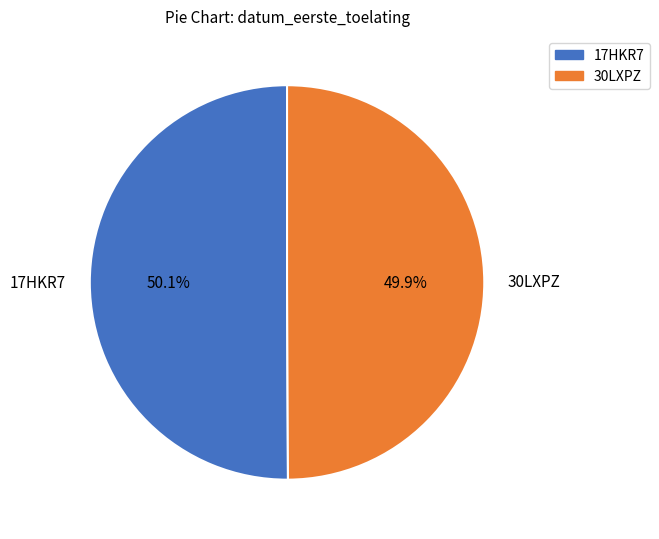

Approximately how many times larger is the value at 30LXPZ compared to 17HKR7?

1.0